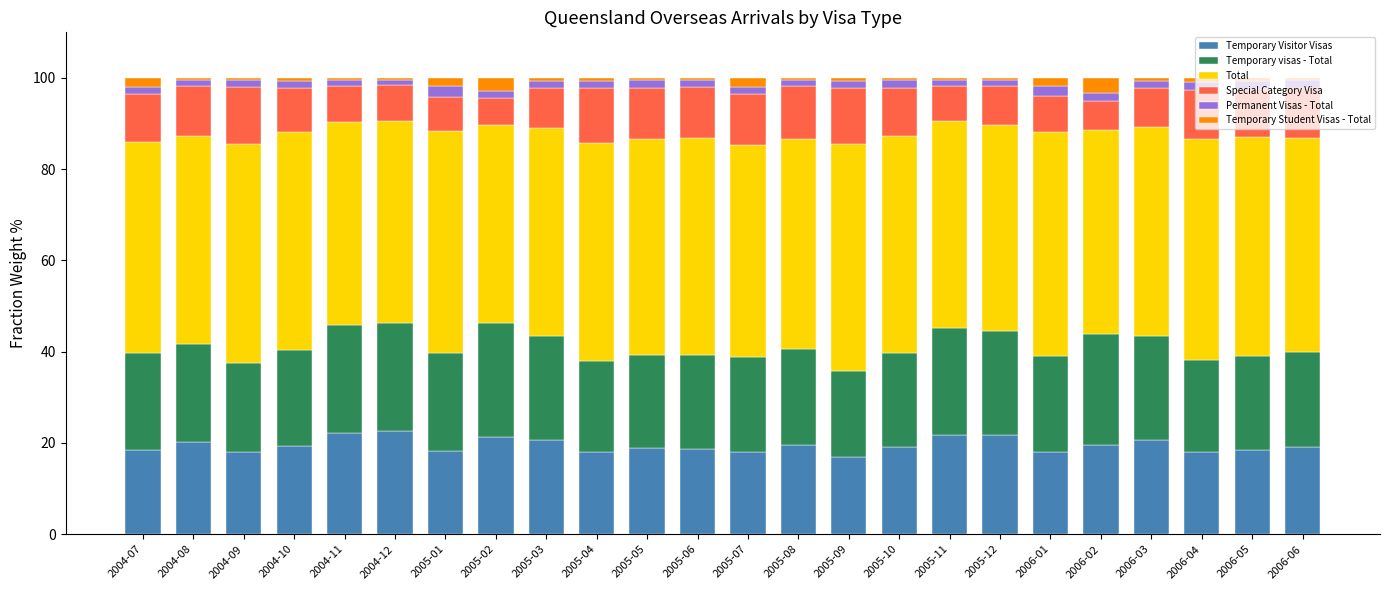

What are all the series names shown in the legend?

Temporary Visitor Visas, Temporary visas - Total, Total, Special Category Visa, Permanent Visas - Total, Temporary Student Visas - Total